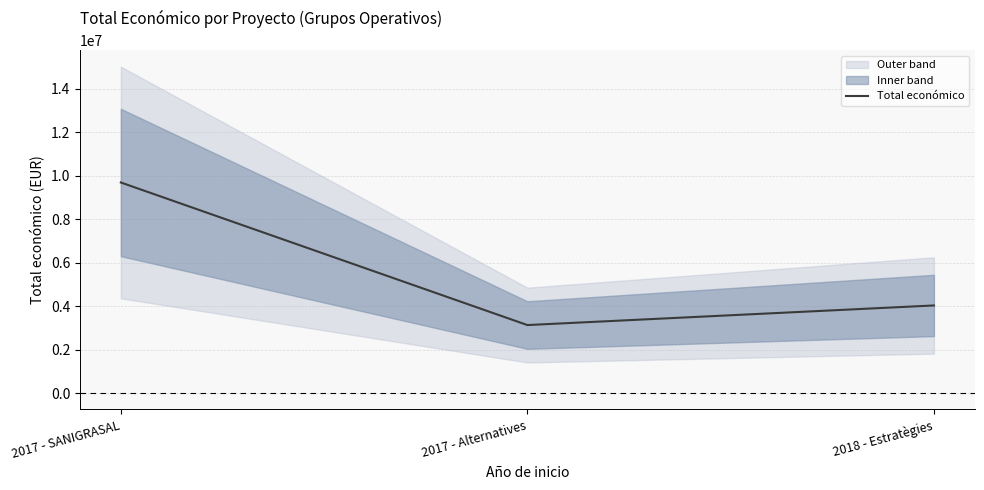

Rank the categories by value from lowest to highest.

2017 - Alternatives, 2018 - Estratègies, 2017 - SANIGRASAL